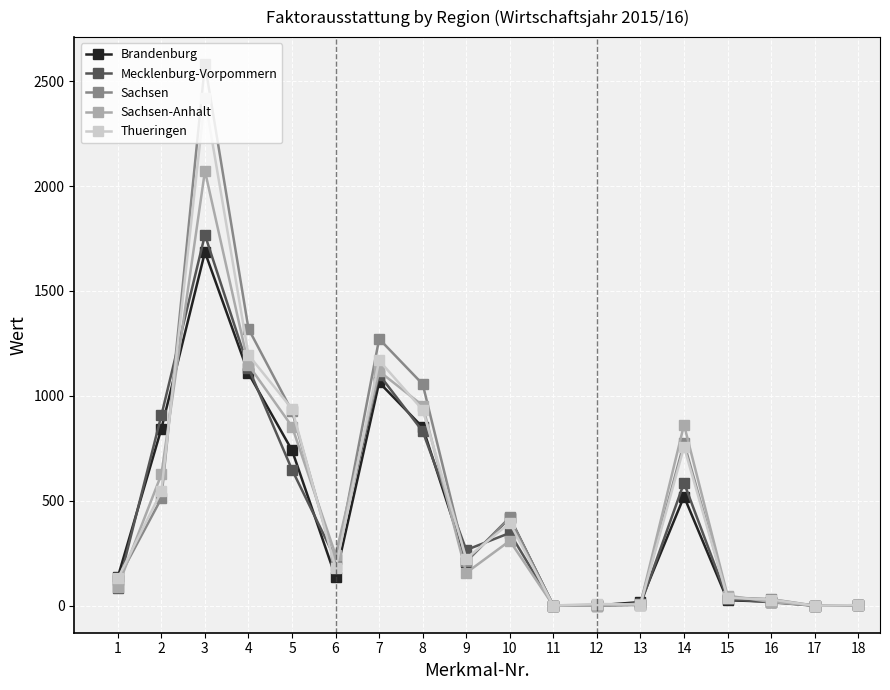

The value of Brandenburg at 3 is 1685.2. True or false?

True